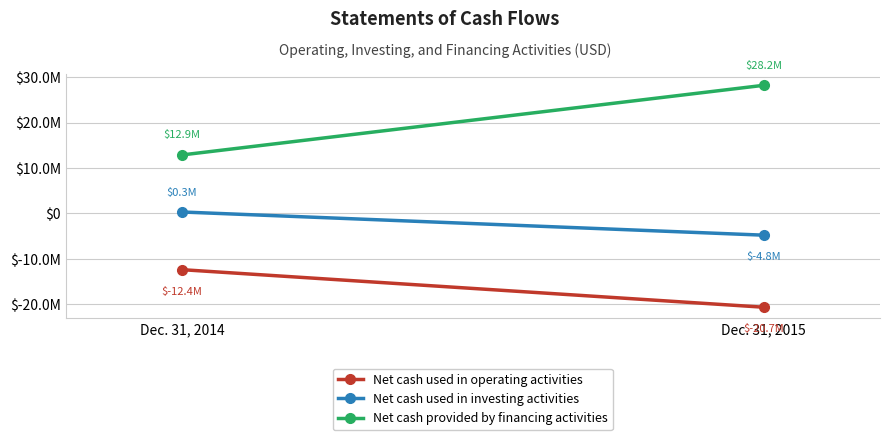

Reading left to right, extract all data points from this chart.

Net cash used in operating activities: Dec. 31, 2014=-12397418	Dec. 31, 2015=-20669754
Net cash used in investing activities: Dec. 31, 2014=315745	Dec. 31, 2015=-4792987
Net cash provided by financing activities: Dec. 31, 2014=12888073	Dec. 31, 2015=28232677